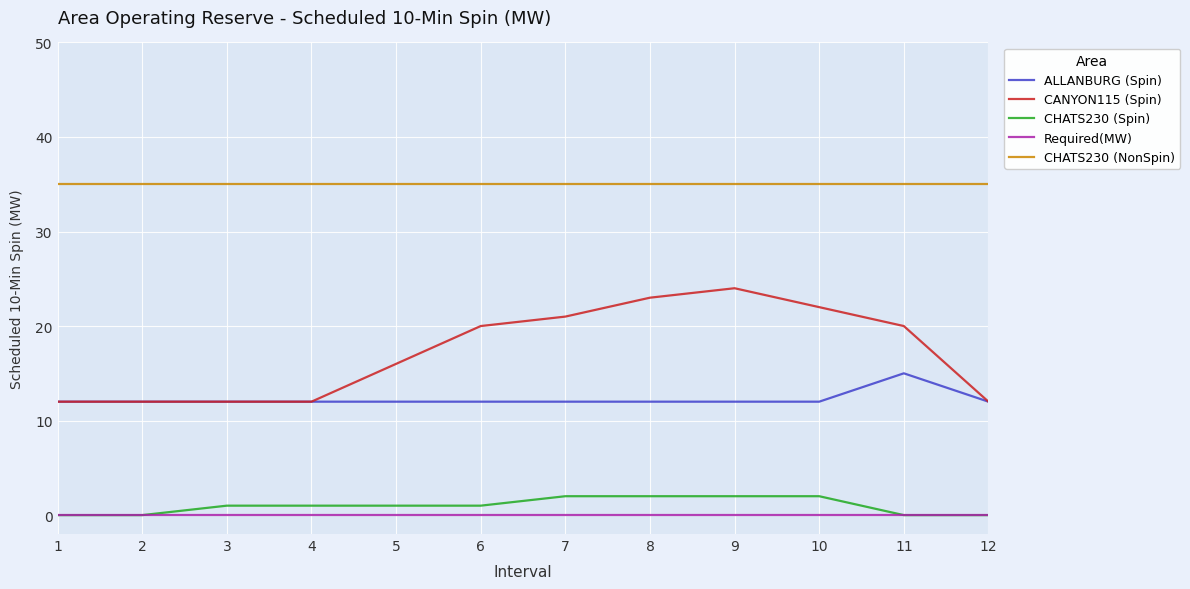

The CHATS230 (NonSpin) series shows 24 at 12. True or false?

False